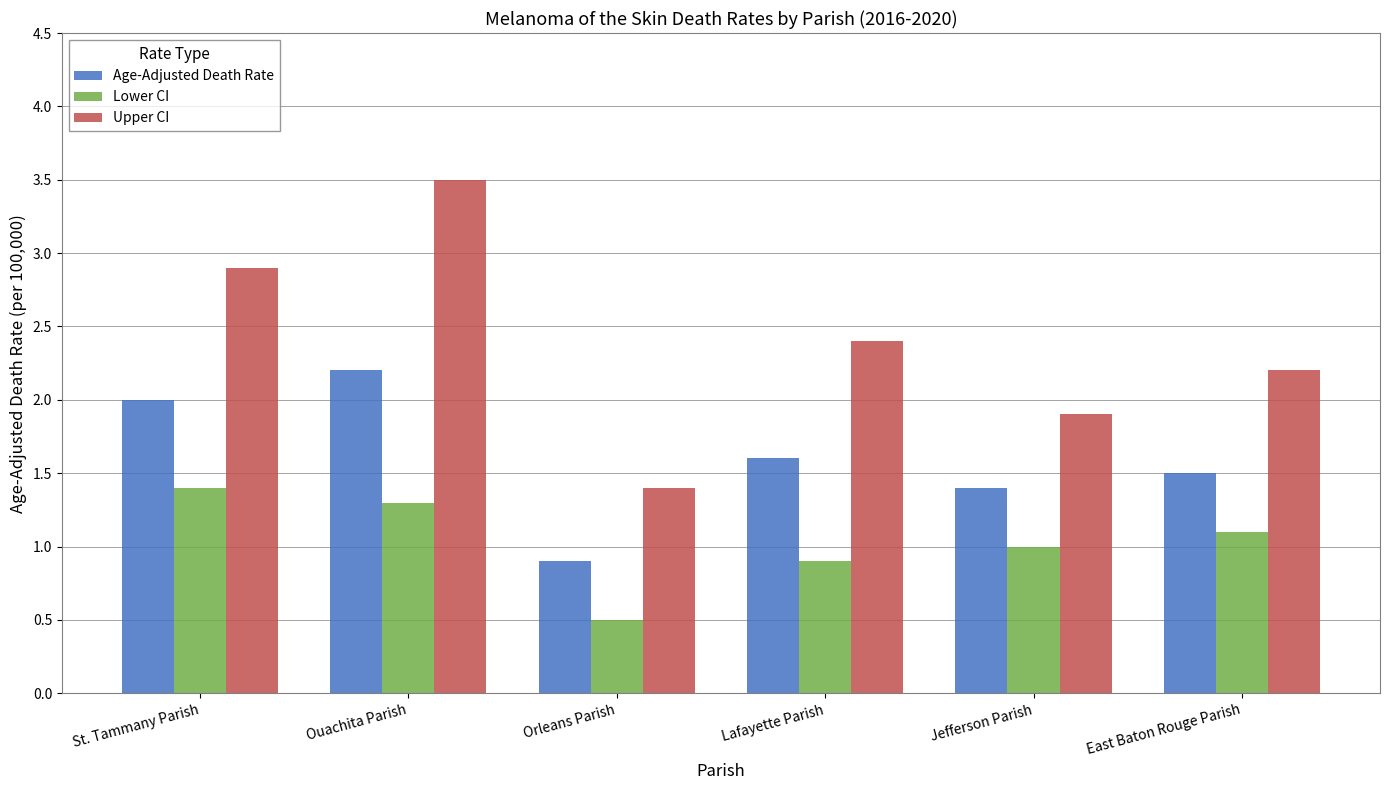

What is the difference between the second highest and minimum values in the Age-Adjusted Death Rate series?

1.1